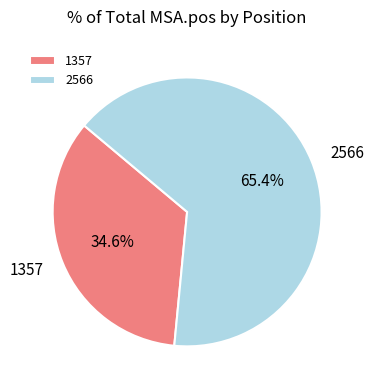

Which has a higher value, 1357 or 2566?

2566